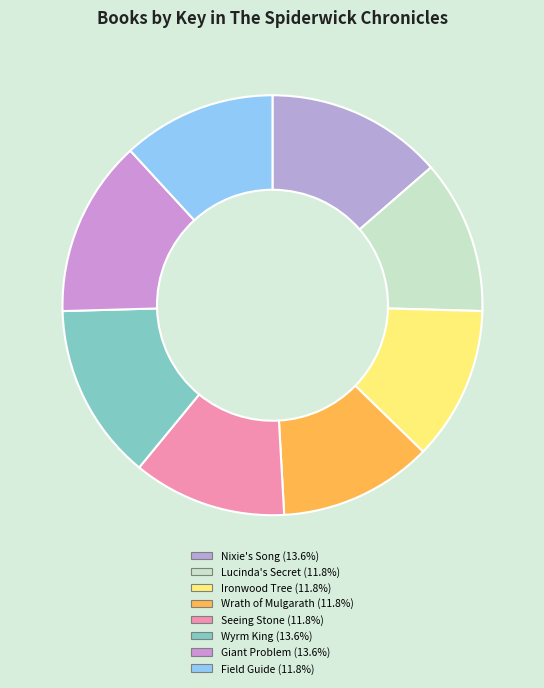

Is the sum of Wyrm King and Ironwood Tree greater than half?

No